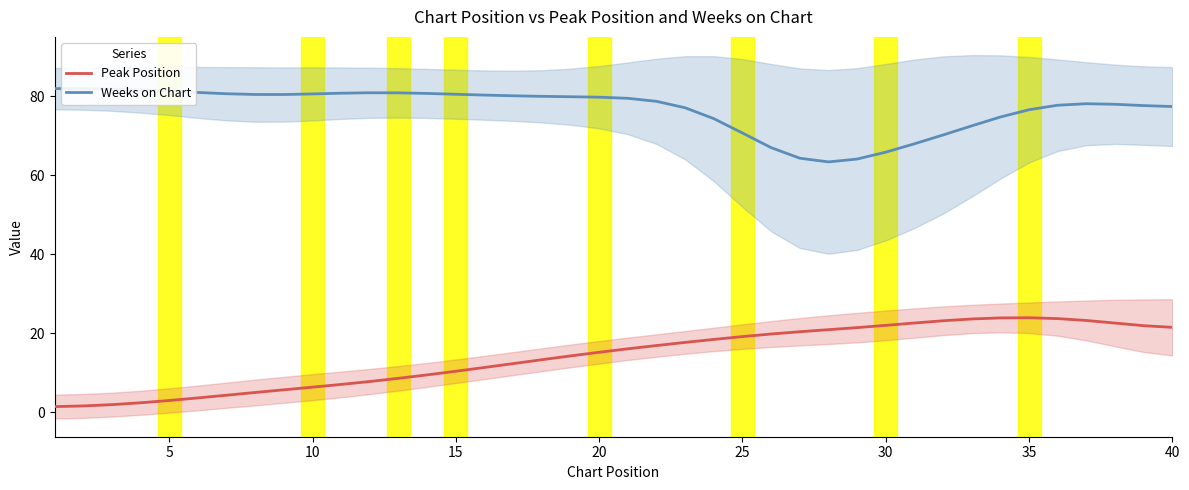

What are all the series names shown in the legend?

Peak Position, Weeks on Chart